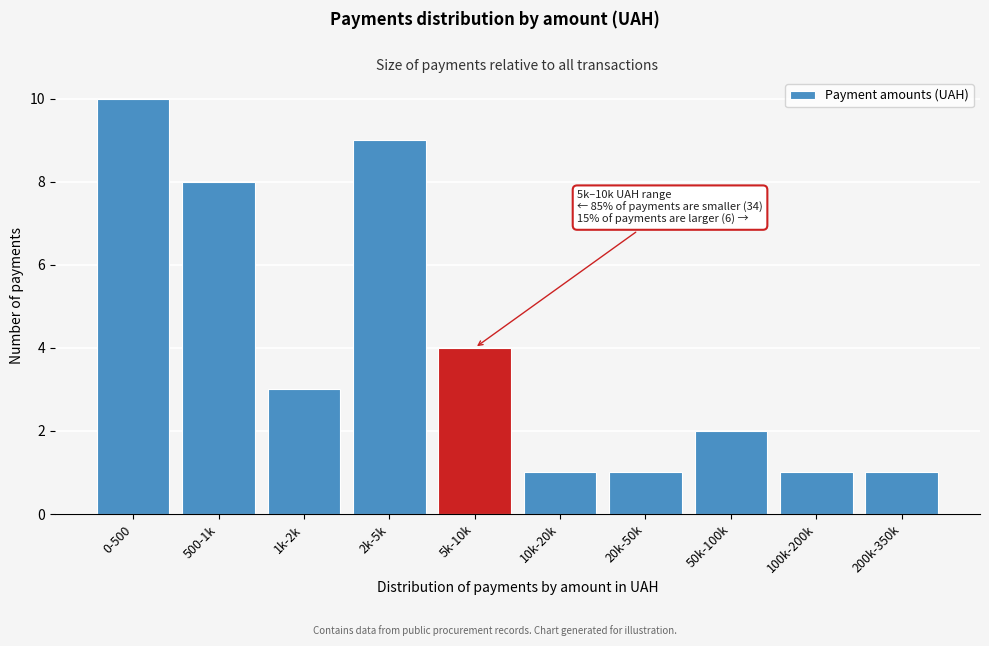

Reading right to left, list all the values displayed in this chart.

200k-350k=1	100k-200k=1	50k-100k=2	20k-50k=1	10k-20k=1	5k-10k=4	2k-5k=9	1k-2k=3	500-1k=8	0-500=10